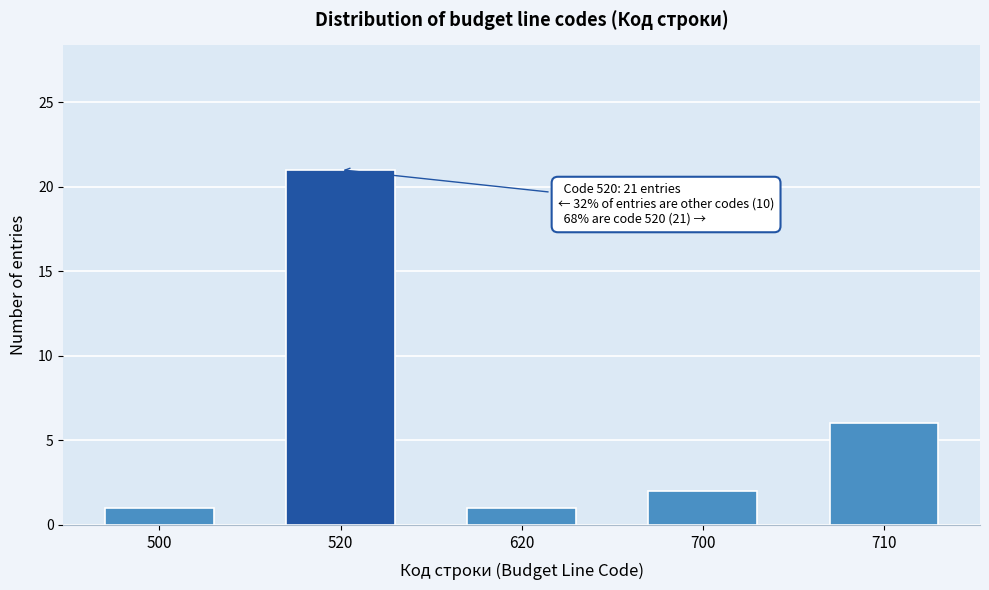

Reading left to right, list all the values displayed in this chart.

1	21	1	2	6